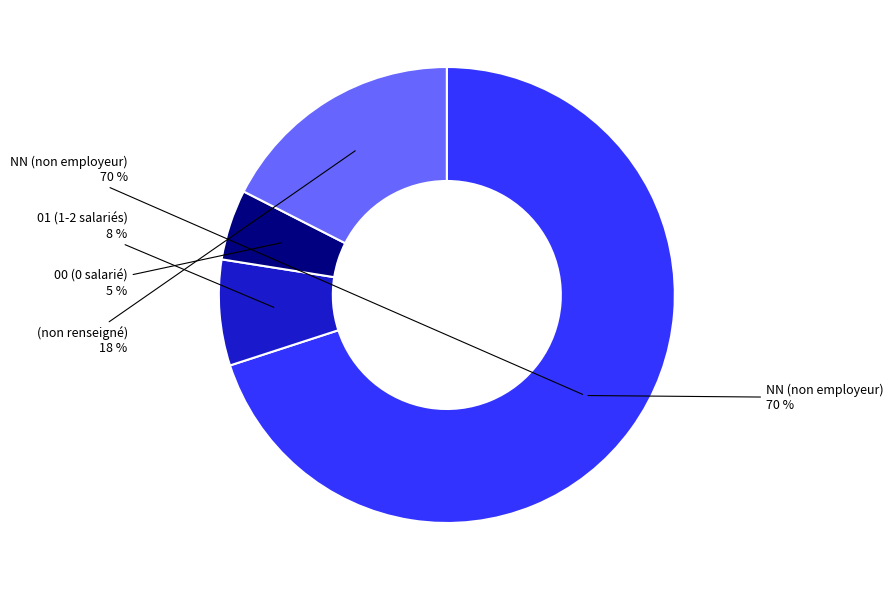

Which slice is the largest?

NN